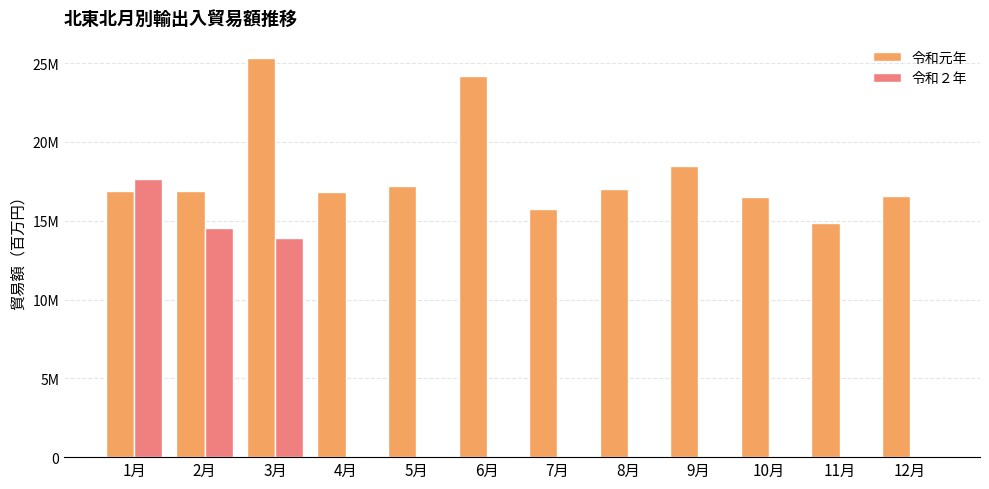

What are all the series names shown in the legend?

令和元年, 令和２年